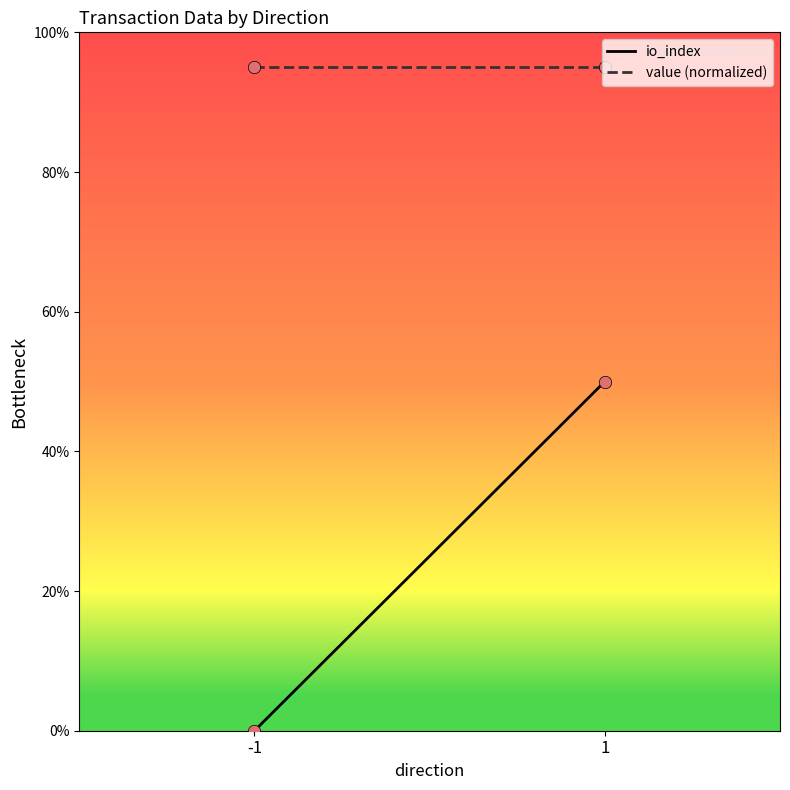

Is the value of value (normalized) at -1 greater than the value of io_index at 1?

Yes